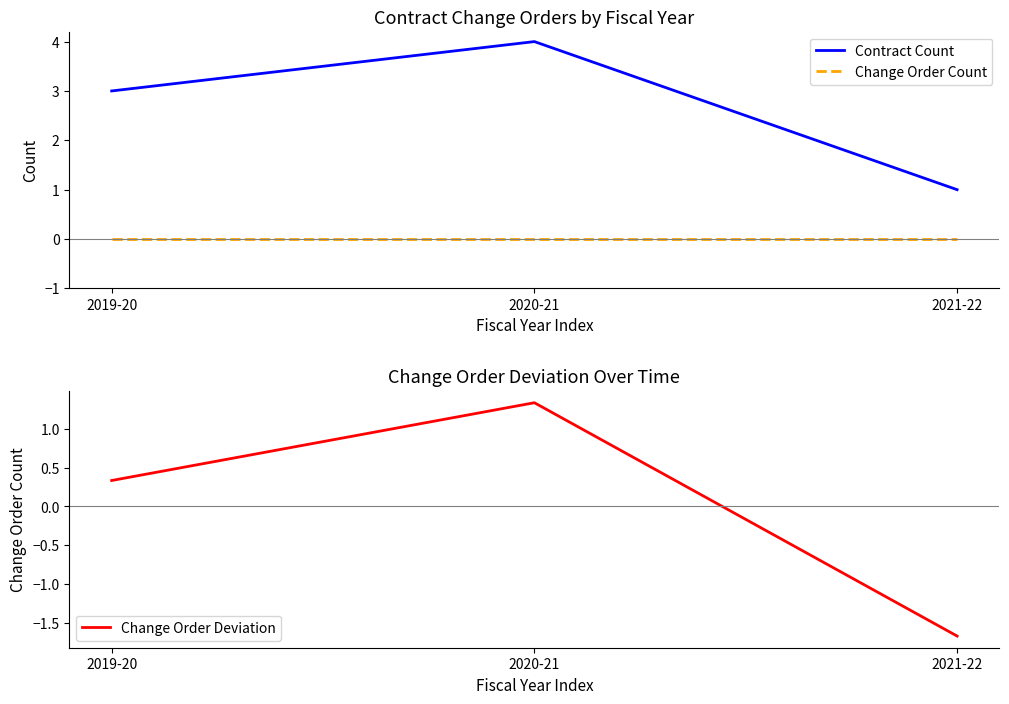

Reading left to right, what are all the values shown in this chart?

Contract Count: 3.0	4.0	1.0
Change Order Count: 0.0	0.0	0.0
Change Order Deviation: 0.3	1.3	-1.7